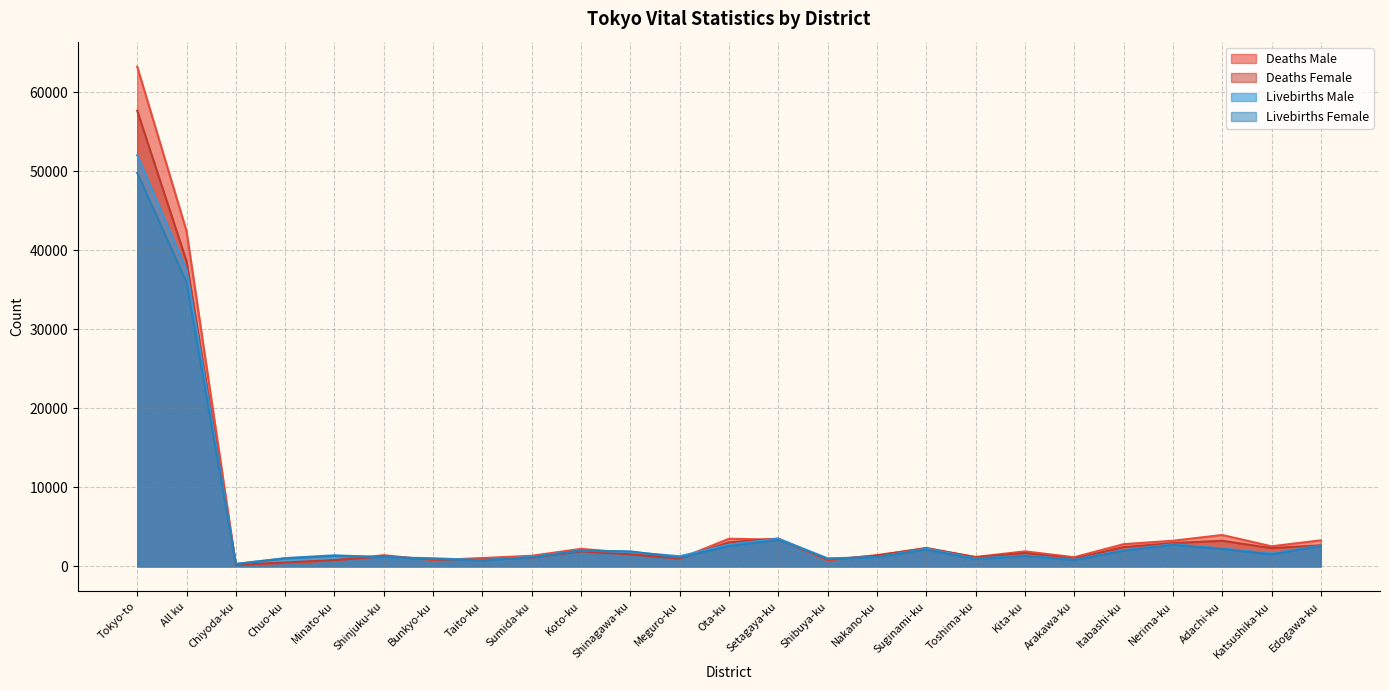

What is the smallest value displayed?

187